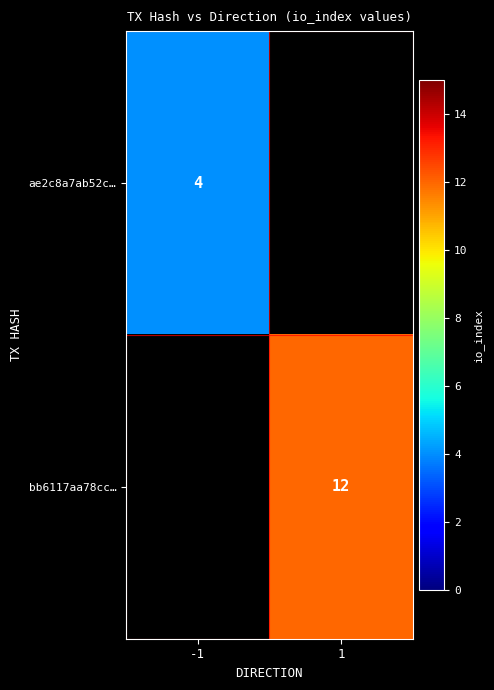

The value of bb6117aa78cc… at 1 is 19. True or false?

False